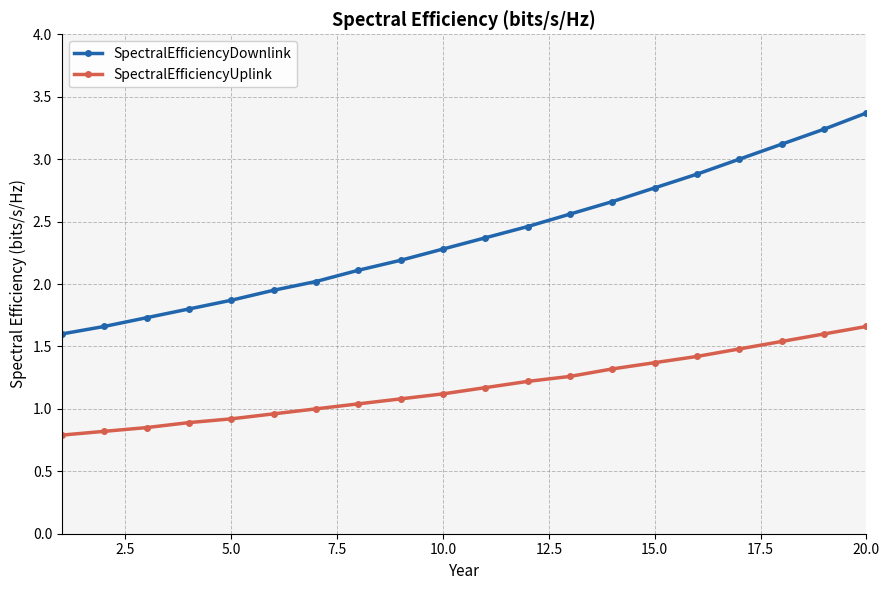

Which series has the largest total across all categories?

SpectralEfficiencyDownlink